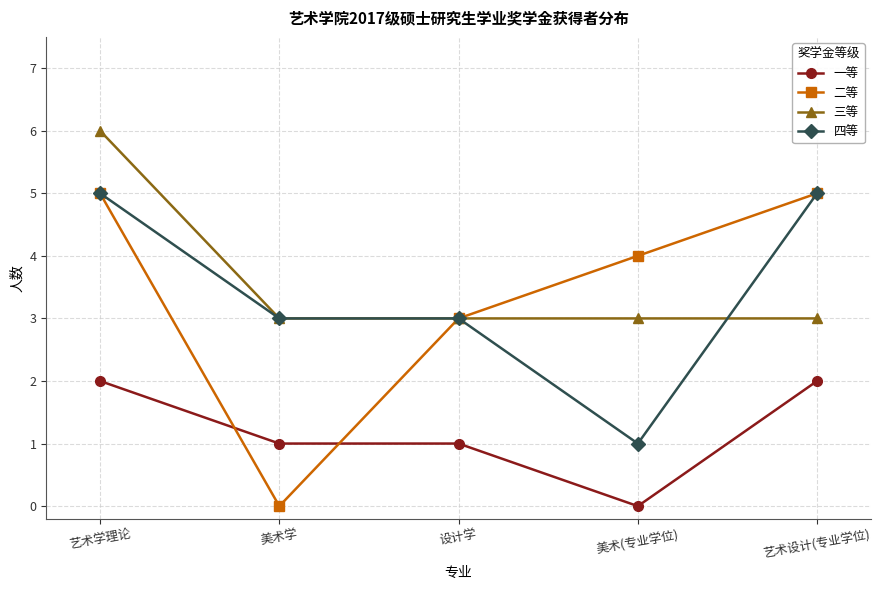

True or false: 一等 and 三等 intersect in this chart.

False